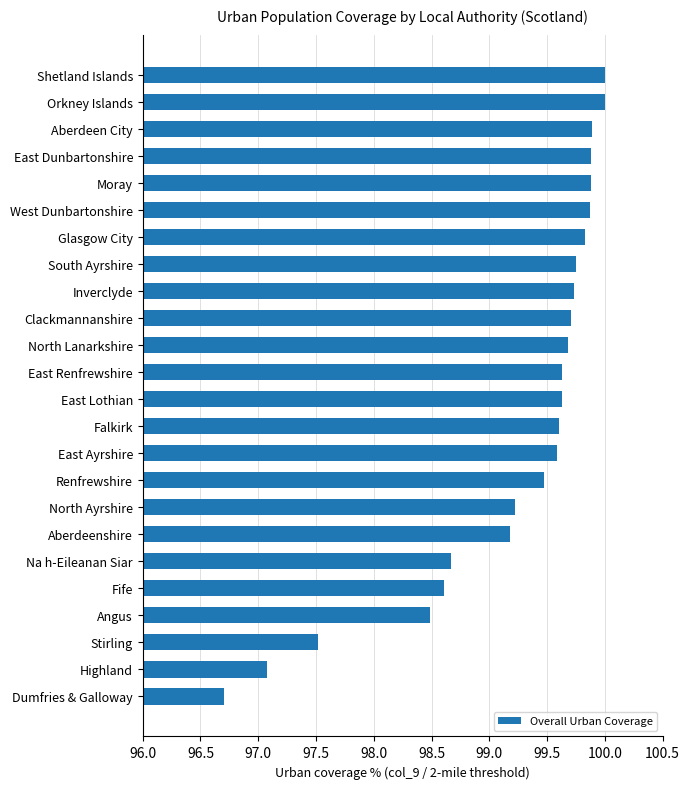

What is the sum of the values at Na h-Eileanan Siar and East Renfrewshire?

198.3